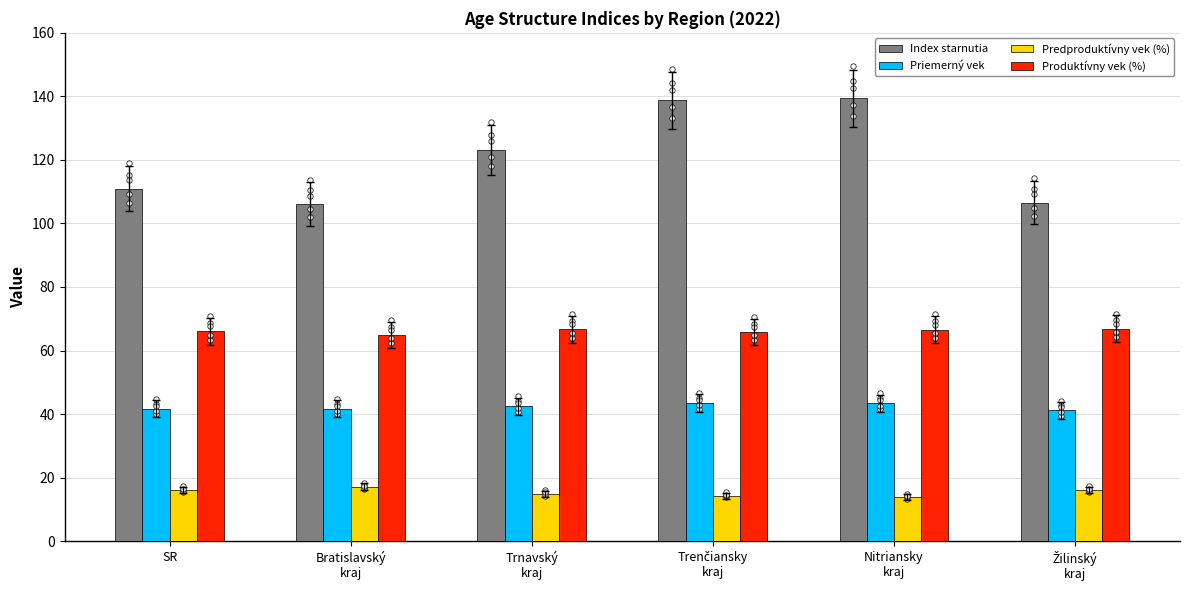

Is the value of Predproduktívny vek (%) at Bratislavský
kraj greater than the value of Priemerný vek at Žilinský
kraj?

No